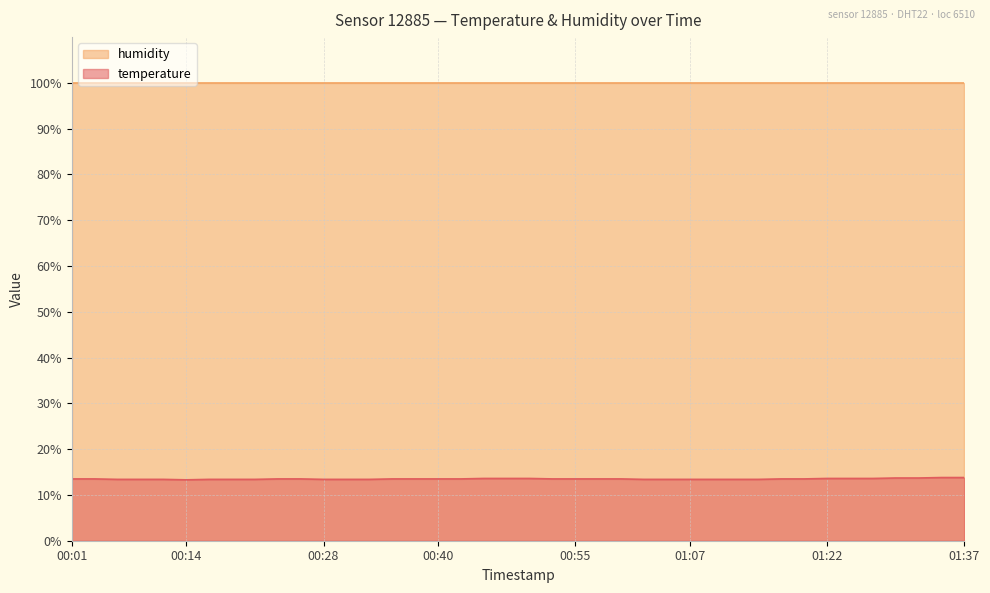

Does the chart display data point markers on the line(s)?

No